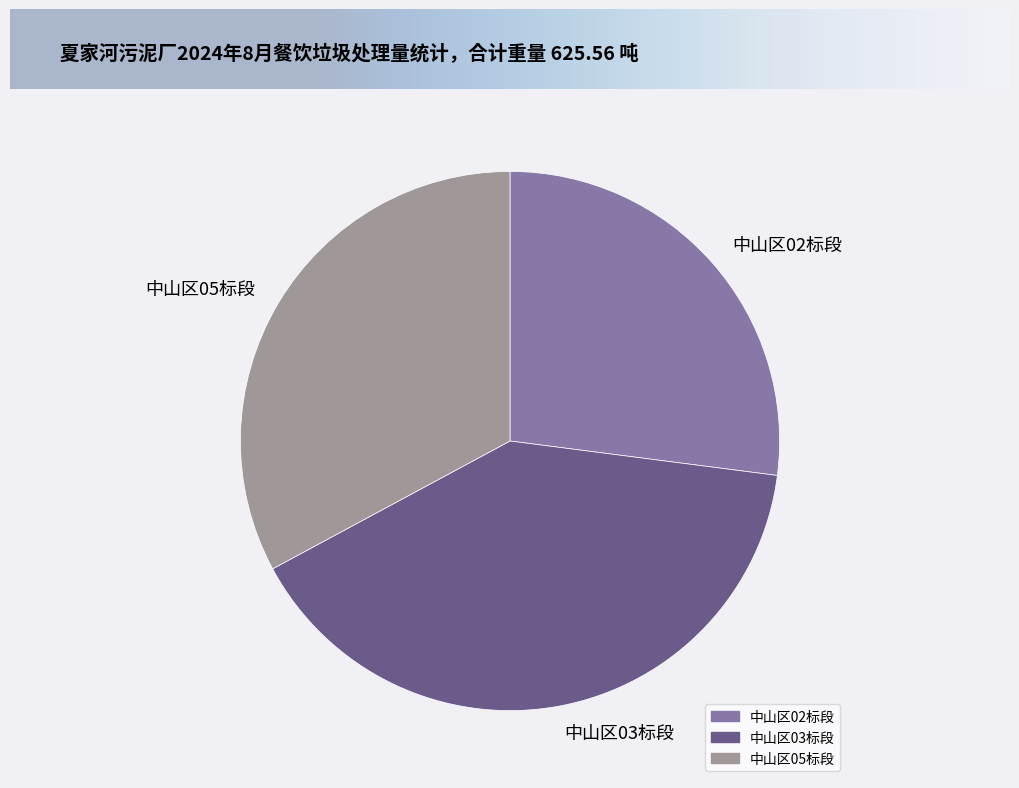

True or false: 中山区02标段 accounts for 27% of the total.

True